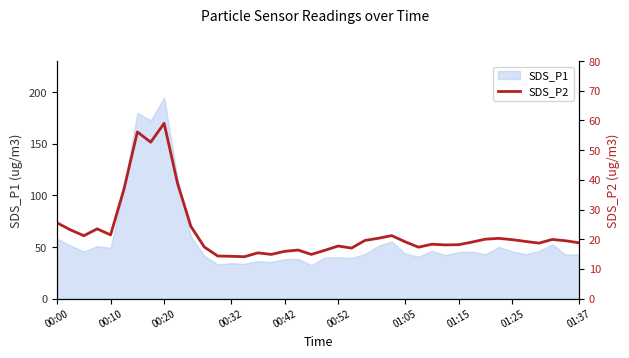

At which label does the data first exceed 19?

00:00